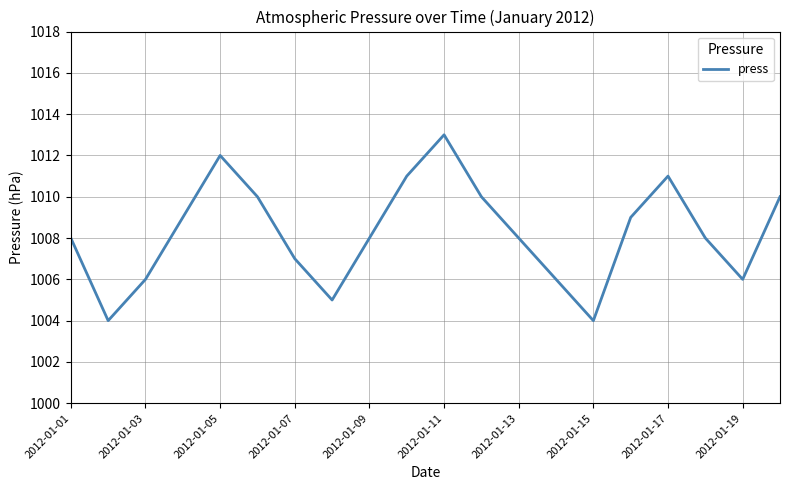

What is the greatest value displayed?

1013